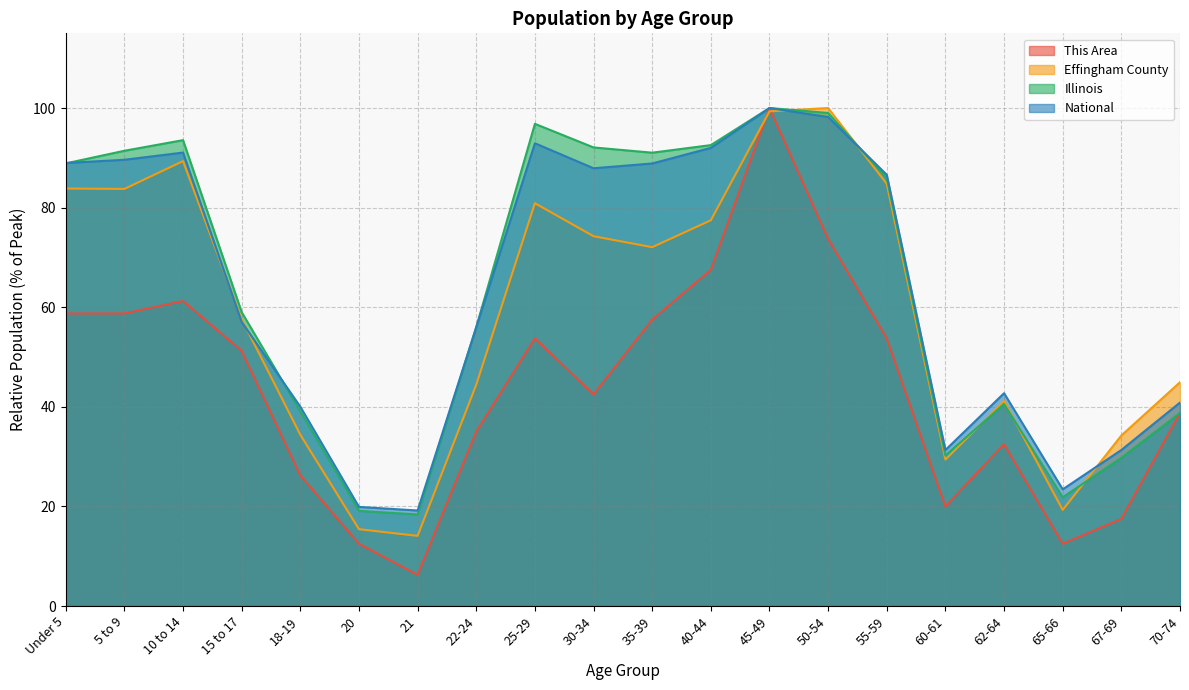

Does the chart display data point markers on the line(s)?

No